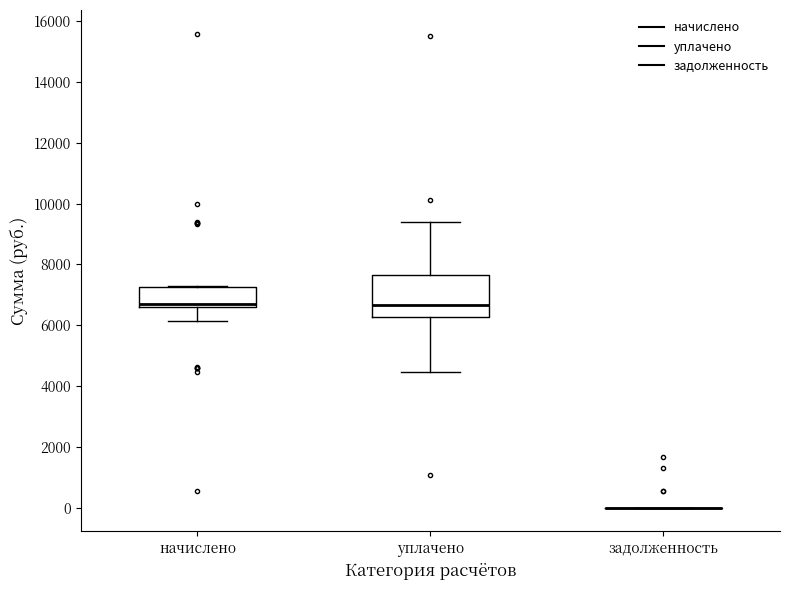

Where does the median line of the box for начислено sit on the y-axis? The values are not printed on the chart, so give them approximately, as read against the axis.

6800